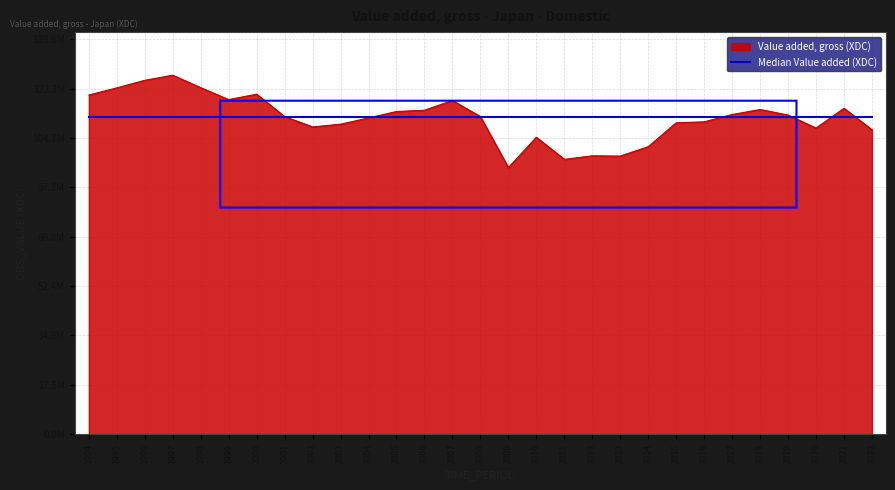

Does the chart have visible grid lines?

Yes